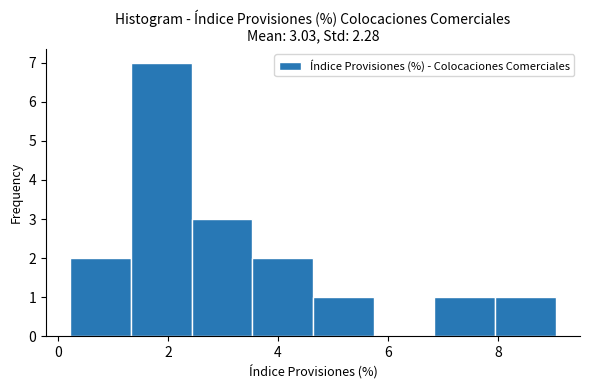

Over which range of the x-axis is the bar tallest?

1.4 to 2.4